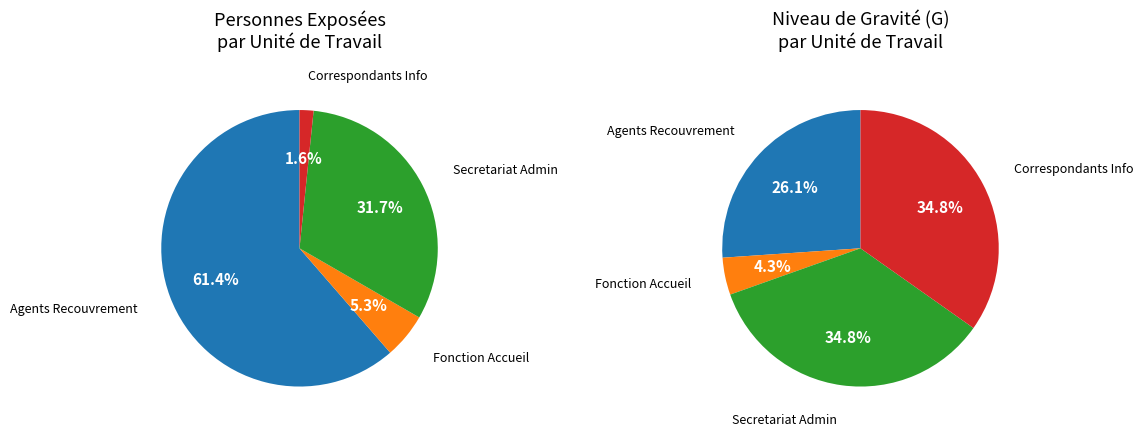

Count the number of slices in the pie.

4